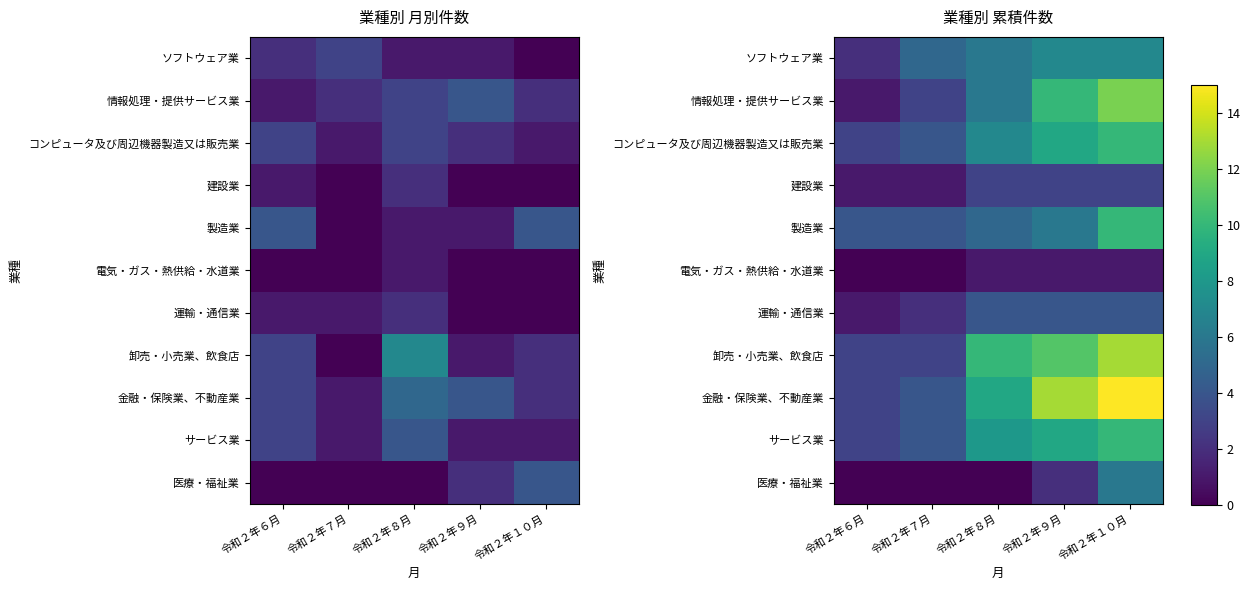

Which label corresponds to the largest value in the chart?

令和２年１０月